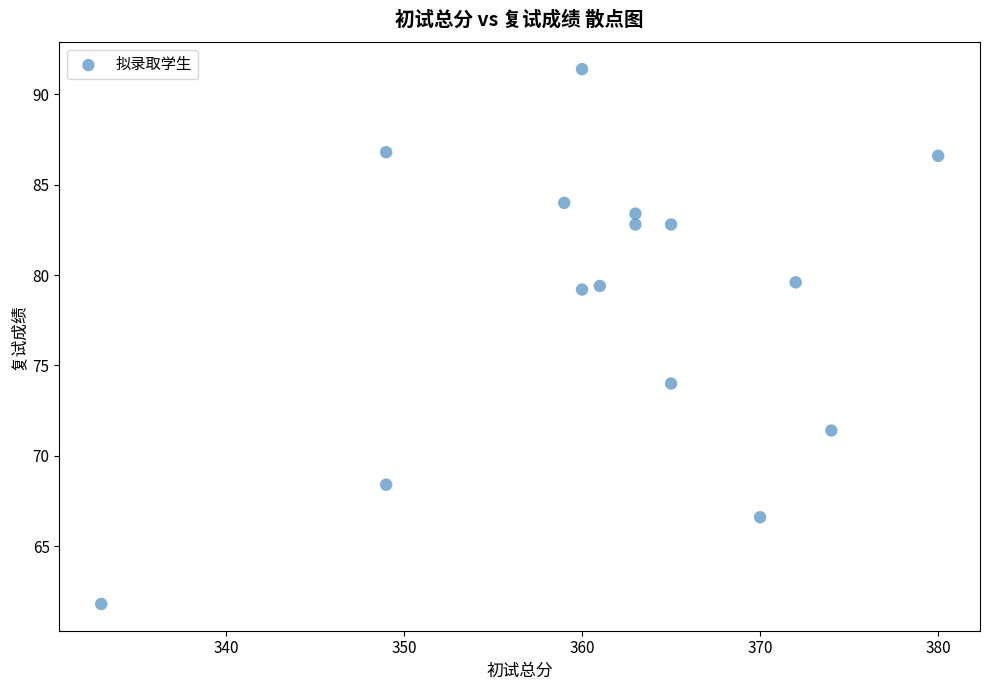

What is the range of Y values (max minus min)?

29.6